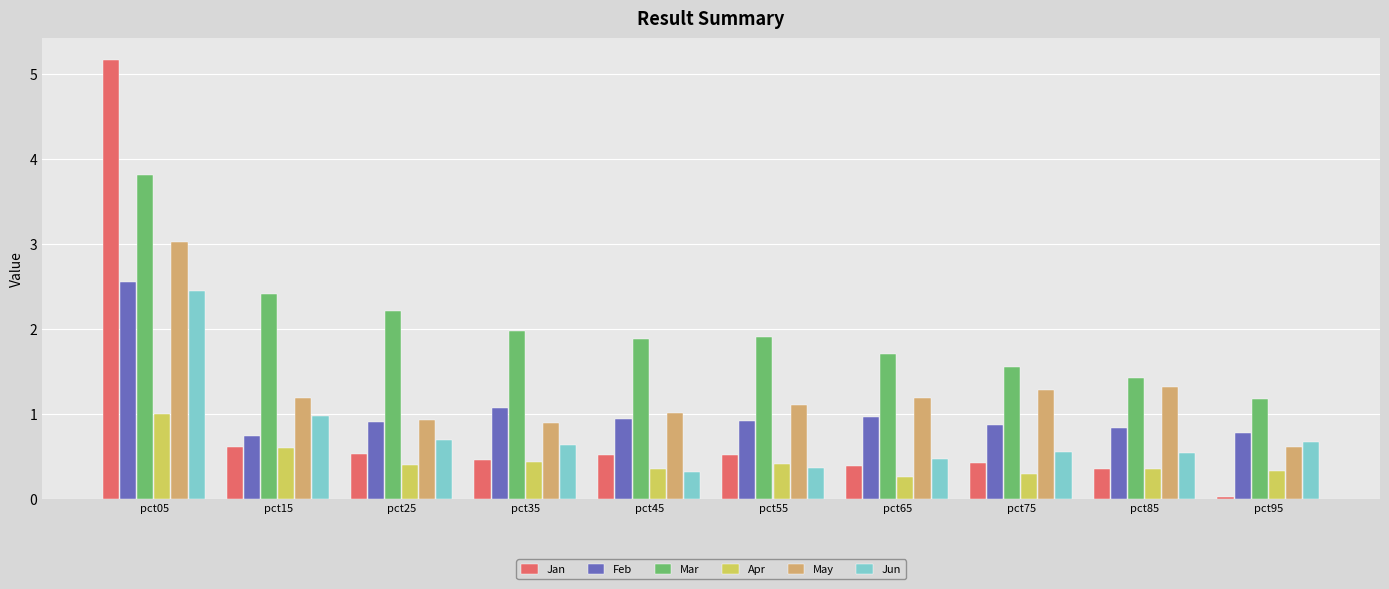

What is the sum of all Mar values?

20.0